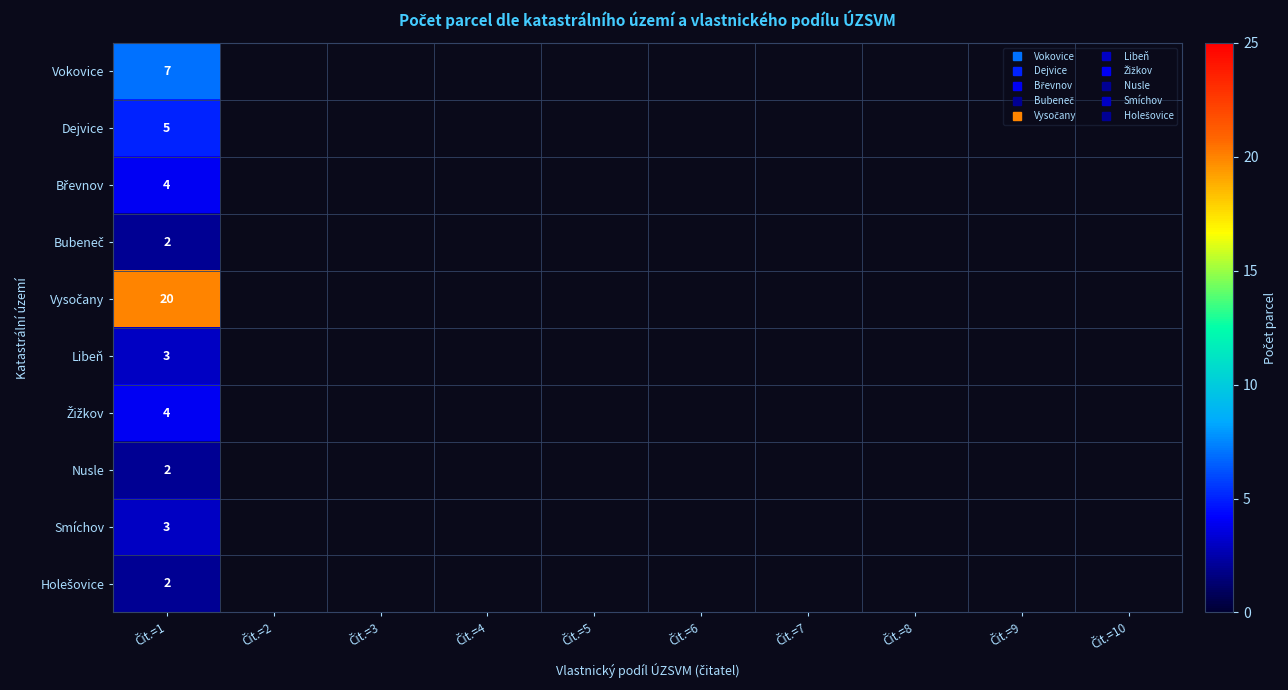

Is it true that Bubeneč equals 2.0 at Čit.=1?

True